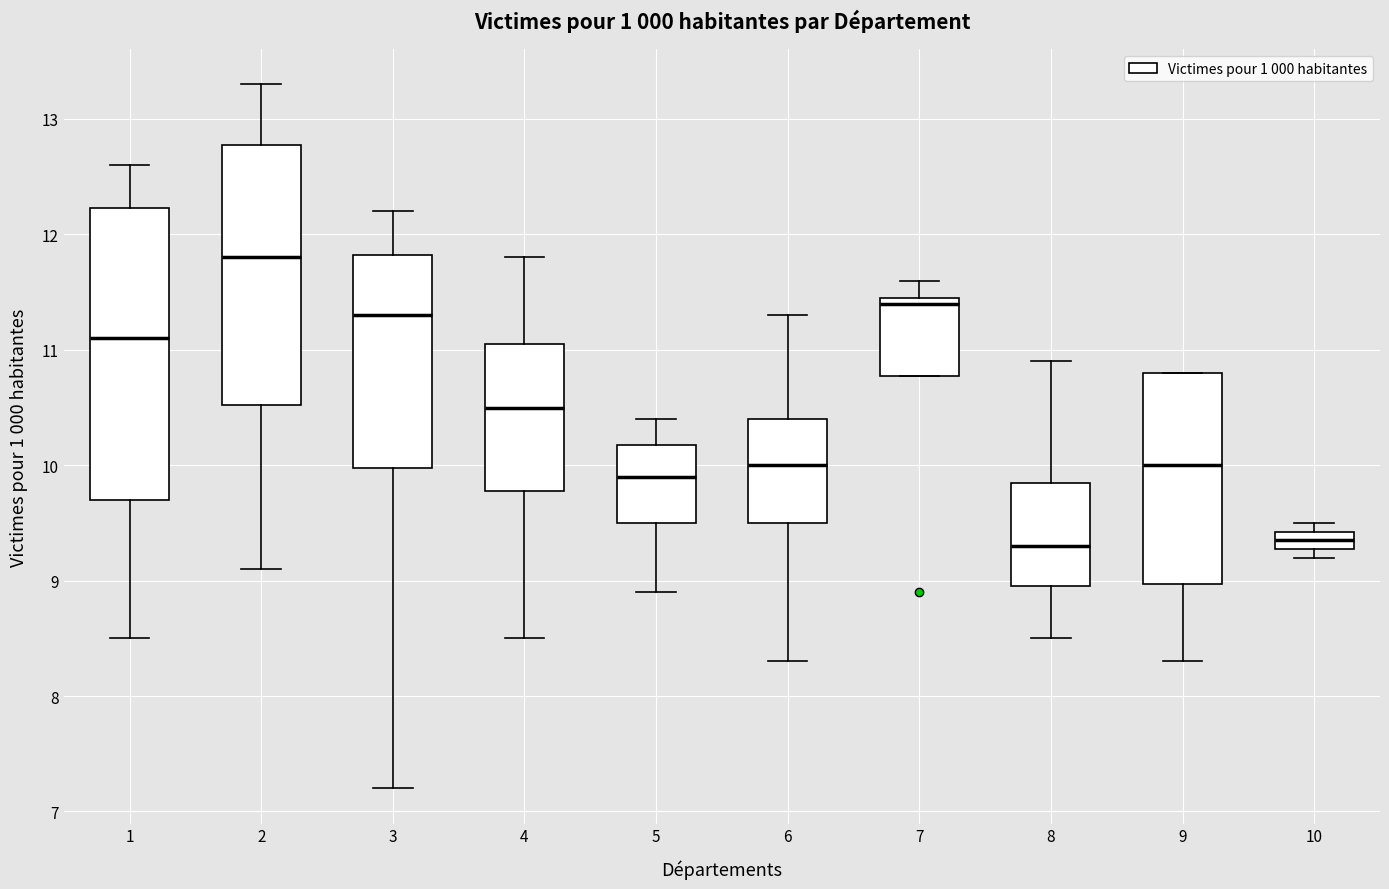

Reading left to right, read every box against the y-axis: the position of its median line, the range the box covers, and the ends of its whiskers. The values are not printed on the chart, so give them approximately, as read against the axis.

1: median 11.1, box 9.7 to 12.2, whiskers 8.5 to 12.6
2: median 11.8, box 10.5 to 12.8, whiskers 9.1 to 13.3
3: median 11.3, box 10.0 to 11.8, whiskers 7.2 to 12.2
4: median 10.5, box 9.8 to 11.1, whiskers 8.5 to 11.8
5: median 9.9, box 9.5 to 10.2, whiskers 8.9 to 10.4
6: median 10.0, box 9.5 to 10.4, whiskers 8.3 to 11.3
7: median 11.4, box 10.8 to 11.5, whiskers 10.8 to 11.6
8: median 9.3, box 9.0 to 9.9, whiskers 8.5 to 10.9
9: median 10.0, box 9.0 to 10.8, whiskers 8.3 to 10.8
10: median 9.4 (inside the box), box 9.3 to 9.4, whiskers 9.2 to 9.5